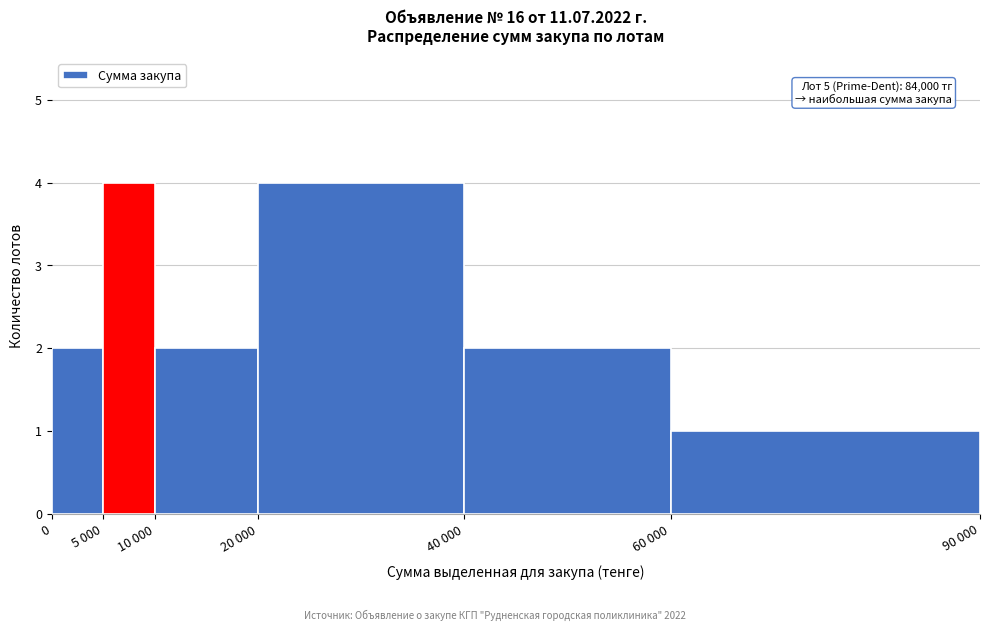

Reading left to right, transcribe all the data shown in this chart.

2	4	2	4	2	1